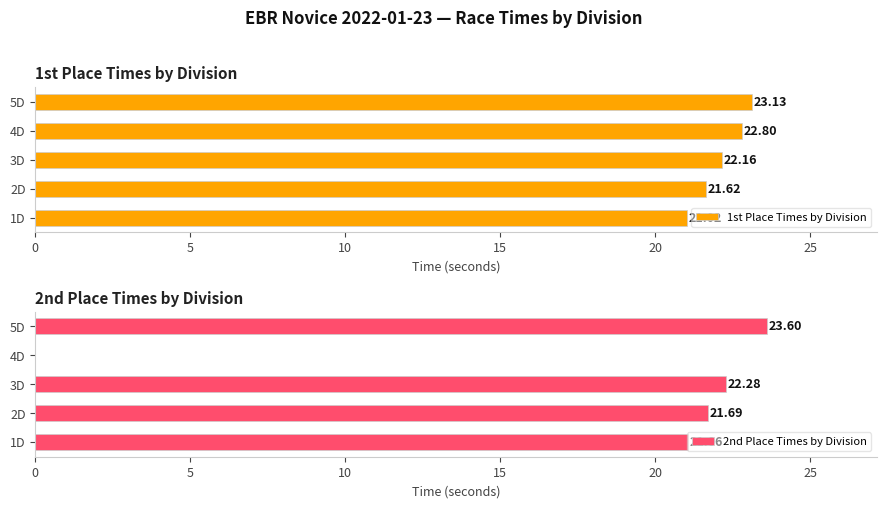

List the series in order of their overall mean, lowest first.

2nd Place Times by Division, 1st Place Times by Division